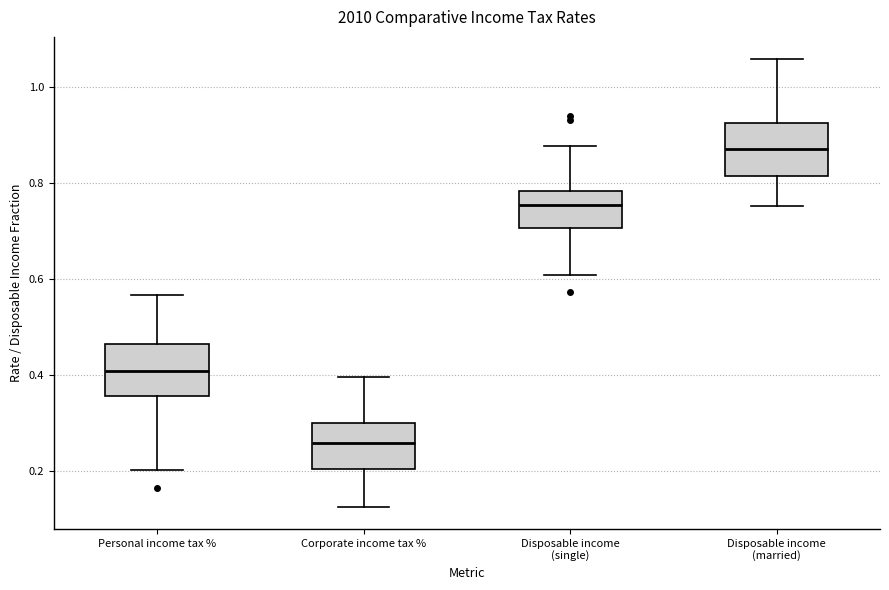

Reading left to right, read every box against the y-axis: the position of its median line, the range the box covers, and the ends of its whiskers. The values are not printed on the chart, so give them approximately, as read against the axis.

Personal income tax %: median 0.40, box 0.36 to 0.46, whiskers 0.20 to 0.56
Corporate income tax %: median 0.26, box 0.20 to 0.30, whiskers 0.12 to 0.40
Disposable income (single): median 0.76, box 0.70 to 0.78, whiskers 0.60 to 0.88
Disposable income (married): median 0.88, box 0.82 to 0.92, whiskers 0.76 to 1.06